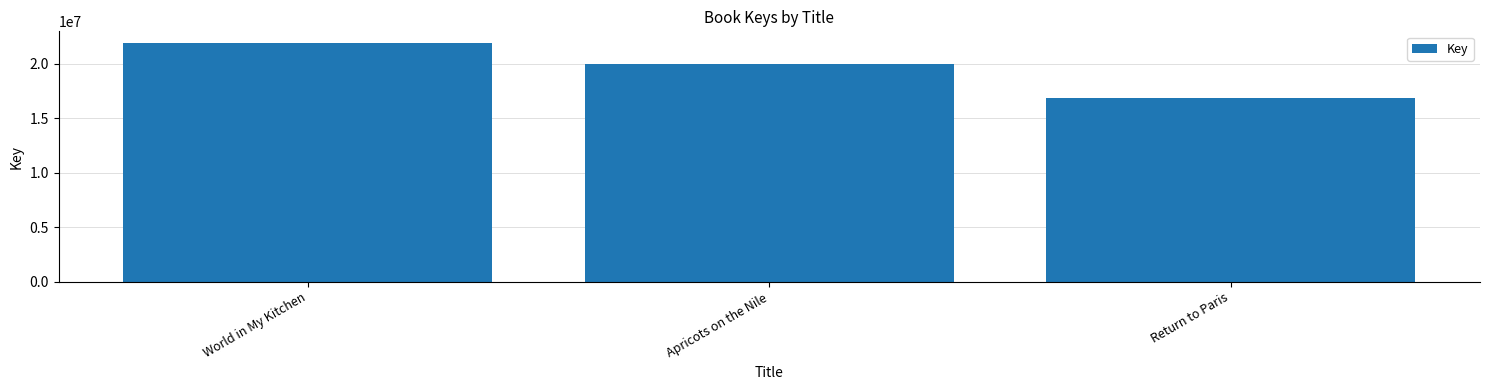

What is the sum of all values?

58687451